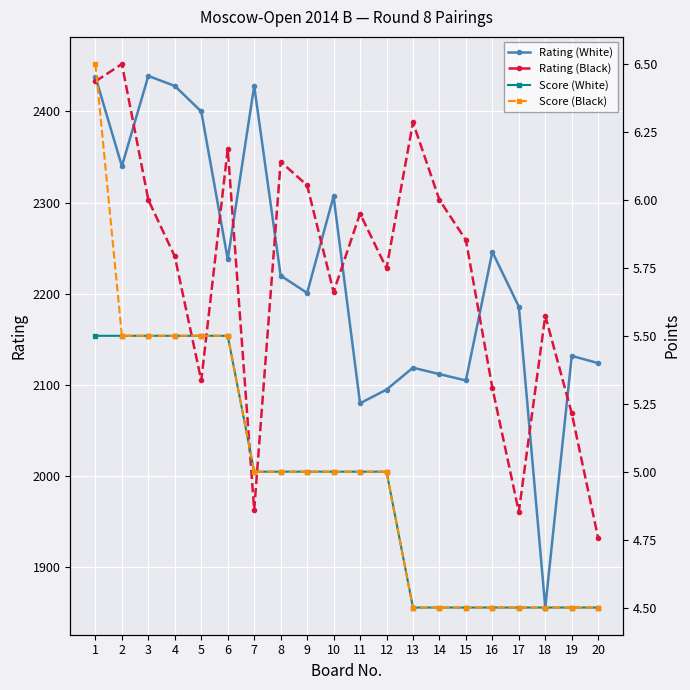

In Rating (White), how many points are lower than both neighbors (excluding endpoints)?

6